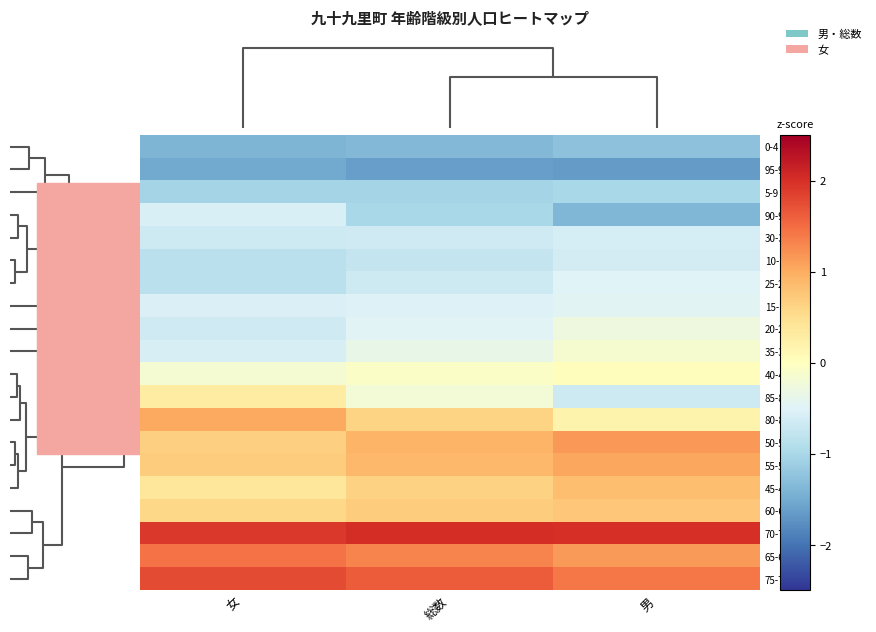

Reading left to right, what are all the values shown in this chart?

0-4: 女=-1.4	総数=-1.4	男=-1.3
95-99: 女=-1.5	総数=-1.6	男=-1.6
5-9: 女=-1.0	総数=-1.0	男=-1.0
90-94: 女=-0.6	総数=-1.0	男=-1.4
30-34: 女=-0.7	総数=-0.6	男=-0.6
10-14: 女=-0.8	総数=-0.7	男=-0.6
25-29: 女=-0.8	総数=-0.7	男=-0.5
15-19: 女=-0.5	総数=-0.5	男=-0.5
20-24: 女=-0.7	総数=-0.5	男=-0.3
35-39: 女=-0.6	総数=-0.4	男=-0.2
40-44: 女=-0.2	総数=-0.1	男=0.0
85-89: 女=0.3	総数=-0.2	男=-0.7
80-84: 女=1.0	総数=0.6	男=0.2
50-54: 女=0.6	総数=0.9	男=1.2
55-59: 女=0.7	総数=0.9	男=1.0
45-49: 女=0.4	総数=0.6	男=0.8
60-64: 女=0.6	総数=0.7	男=0.7
70-74: 女=1.9	総数=2.0	男=2.0
65-69: 女=1.5	総数=1.3	男=1.1
75-79: 女=1.8	総数=1.6	男=1.4